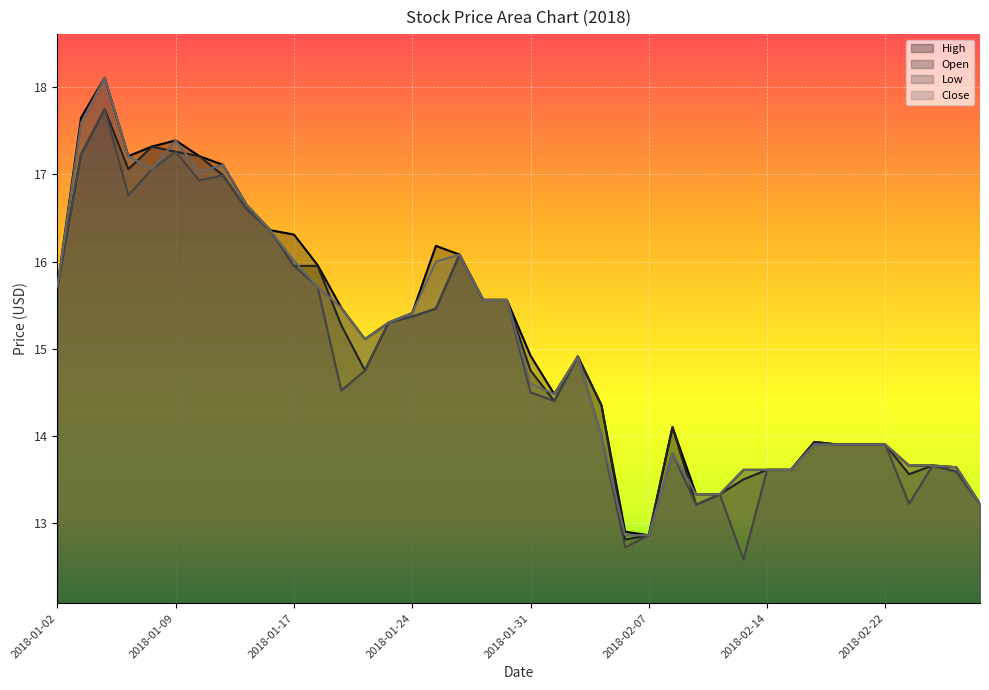

True or false: Open and High cross at least once.

False